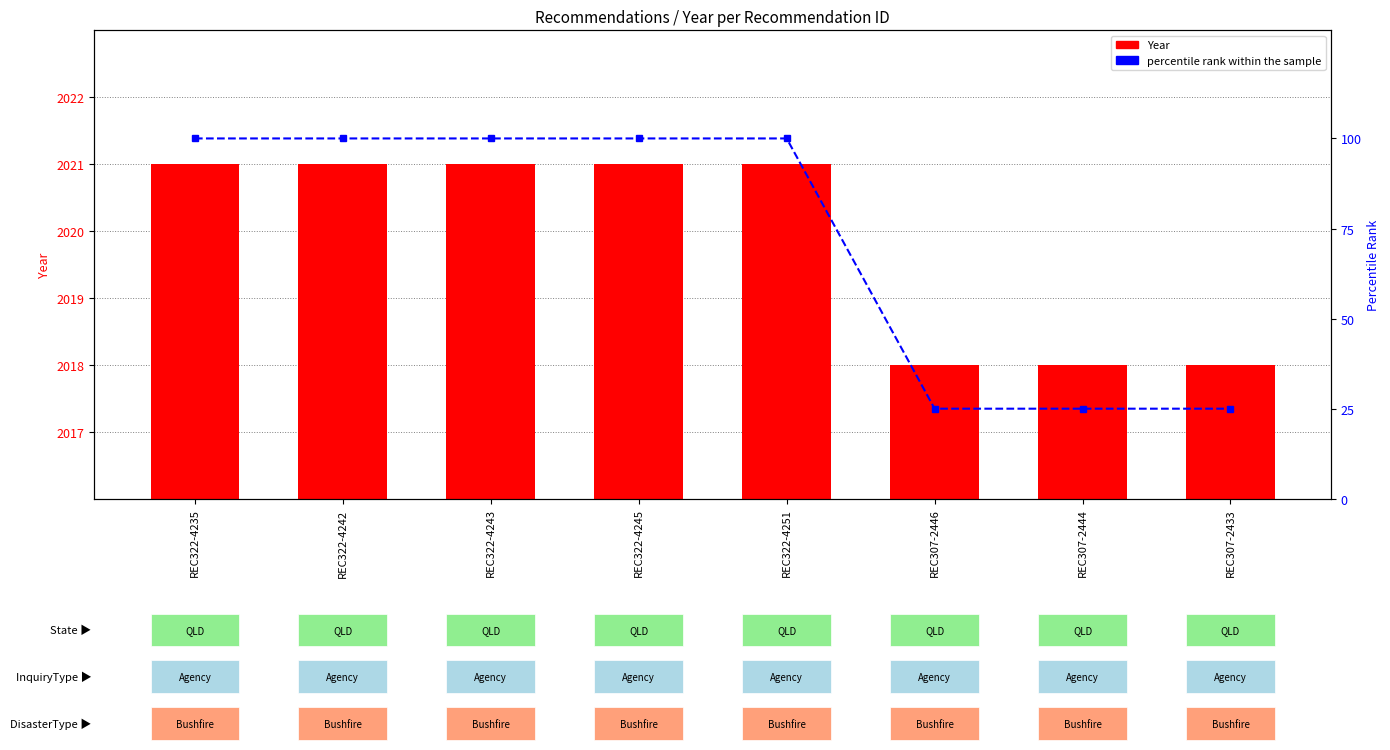

What is the value of the percentile rank within the sample bar at the 2nd from the left?

100